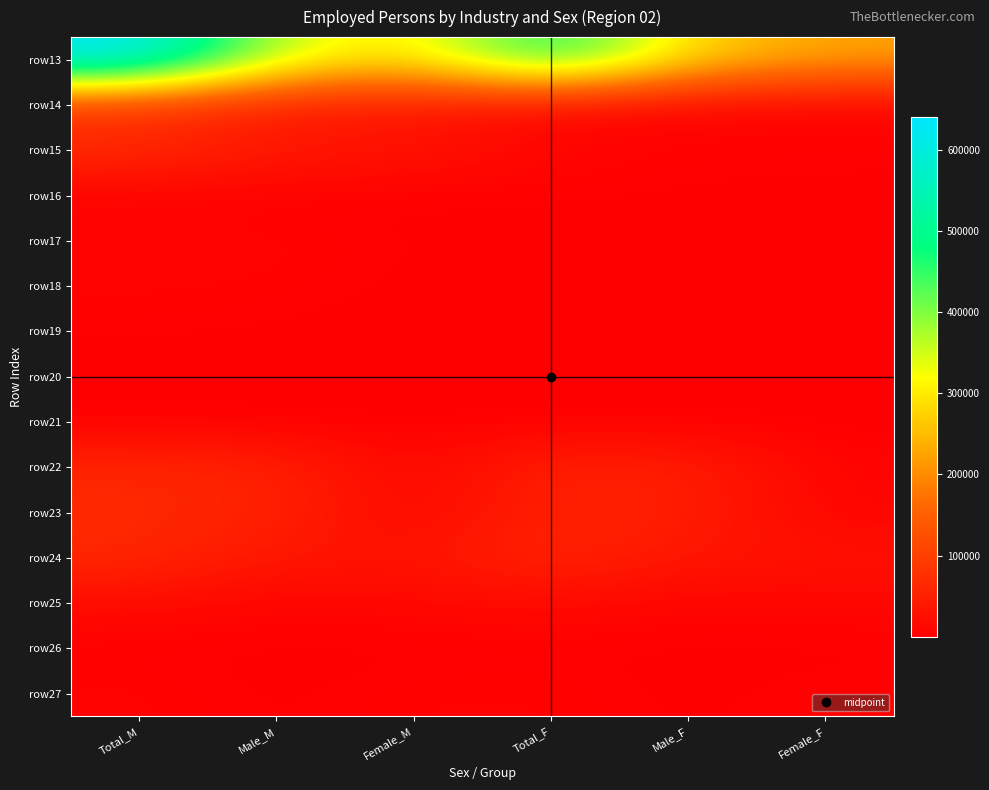

What is the greatest value displayed?

640580